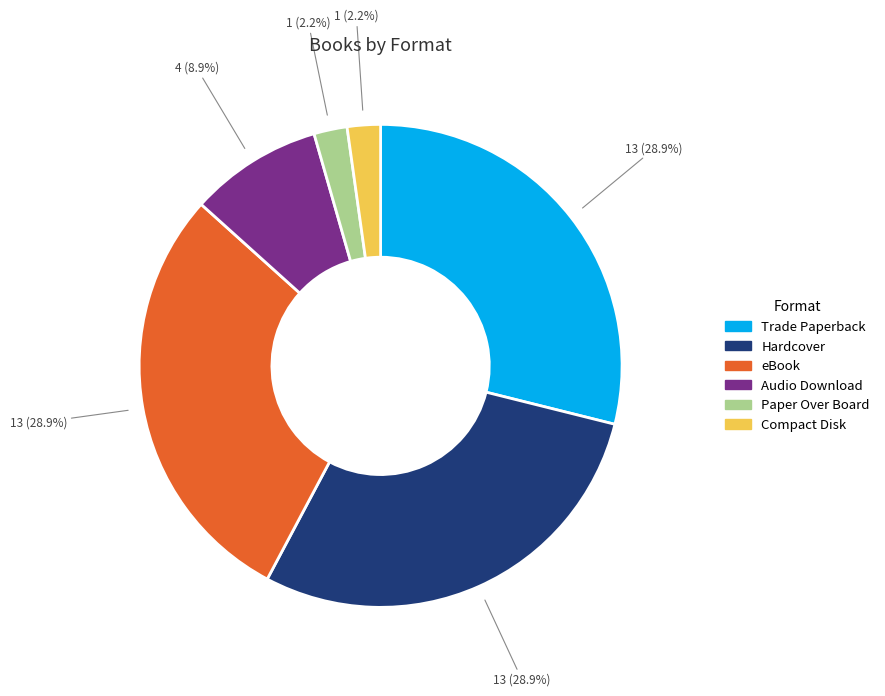

Which has a higher value, Paper Over Board or Trade Paperback?

Trade Paperback